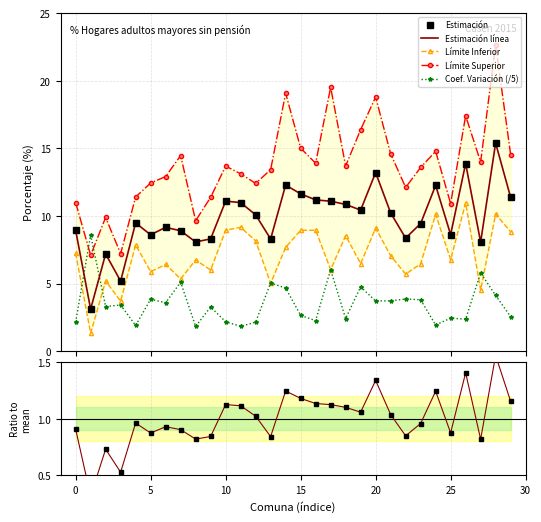

True or false: Ratio and Coef. Variación (/5) intersect in this chart.

False